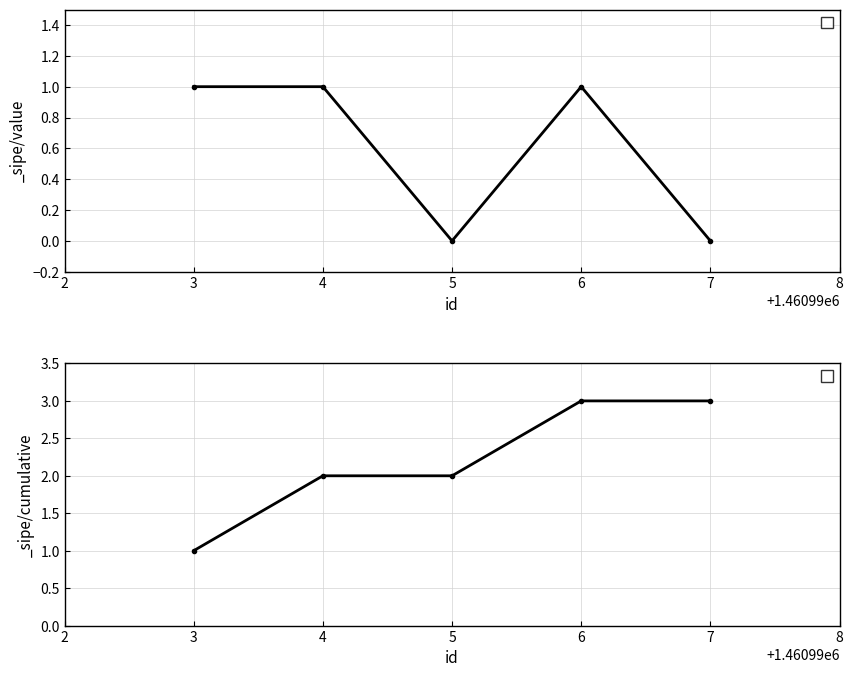

How many points are lower than both their immediate neighbors (excluding endpoints)?

1